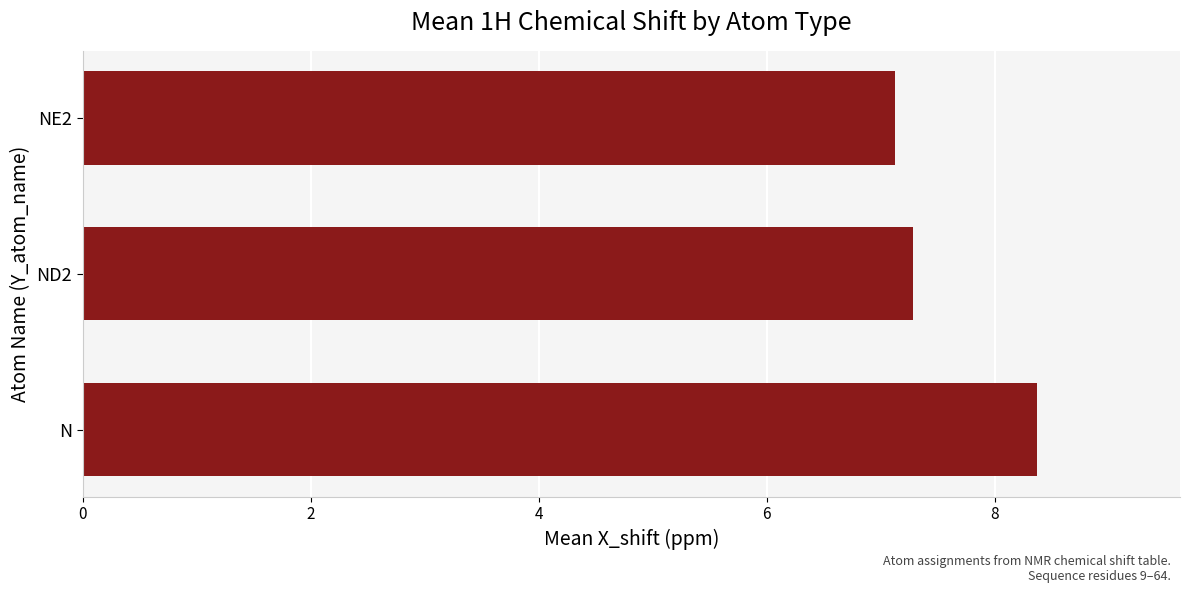

What is the maximum value shown in the chart?

8.4